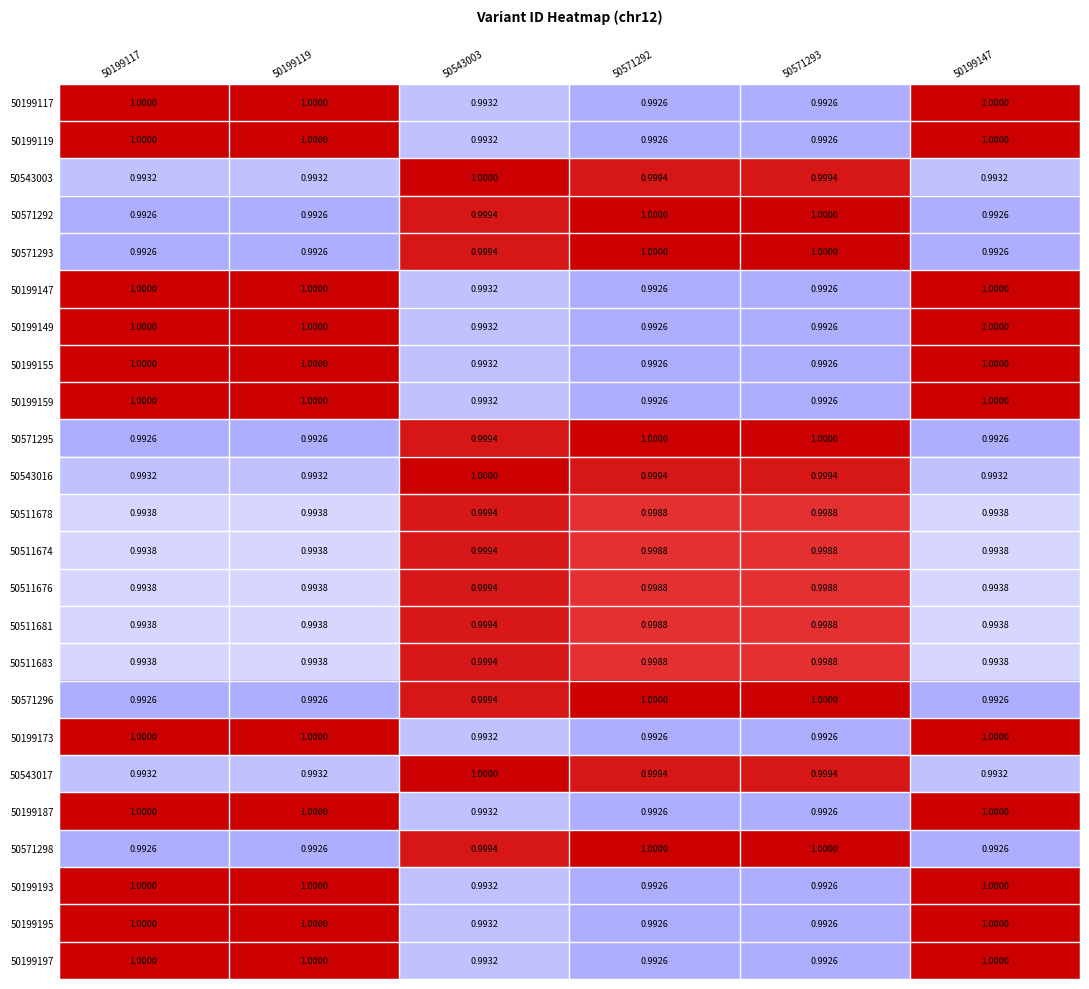

Is the value of 50199173 at 50199117 greater than the value of 50199119 at 50571292?

Yes